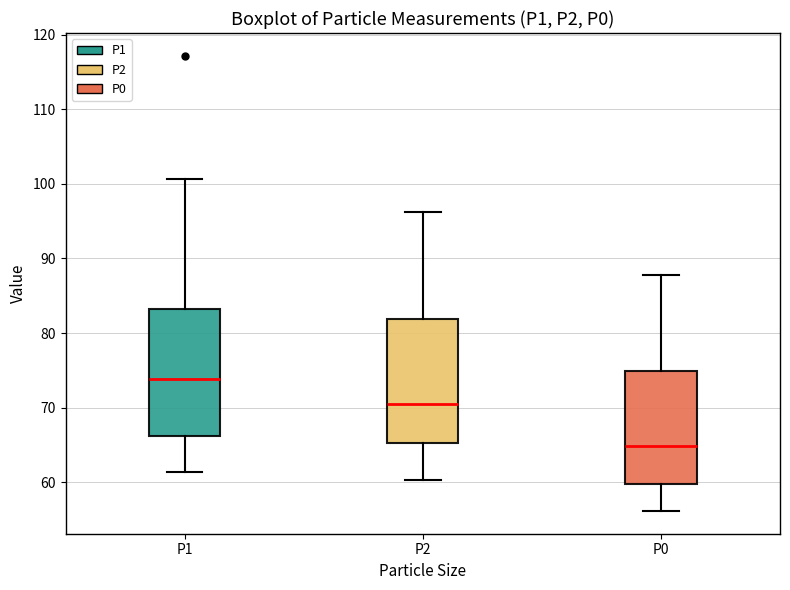

Where is the lower edge of the box for P0 on the y-axis? The values are not printed on the chart, so give them approximately, as read against the axis.

60